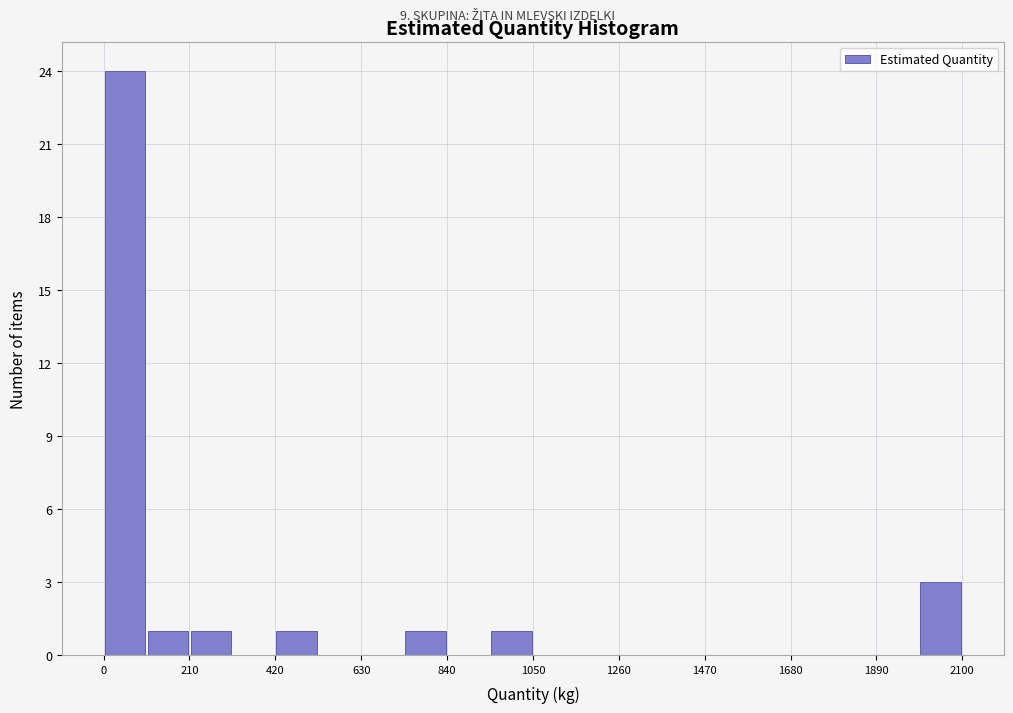

Around what value on the x-axis is the tallest bar? Give the approximate position of its centre, as read against the axis.

50